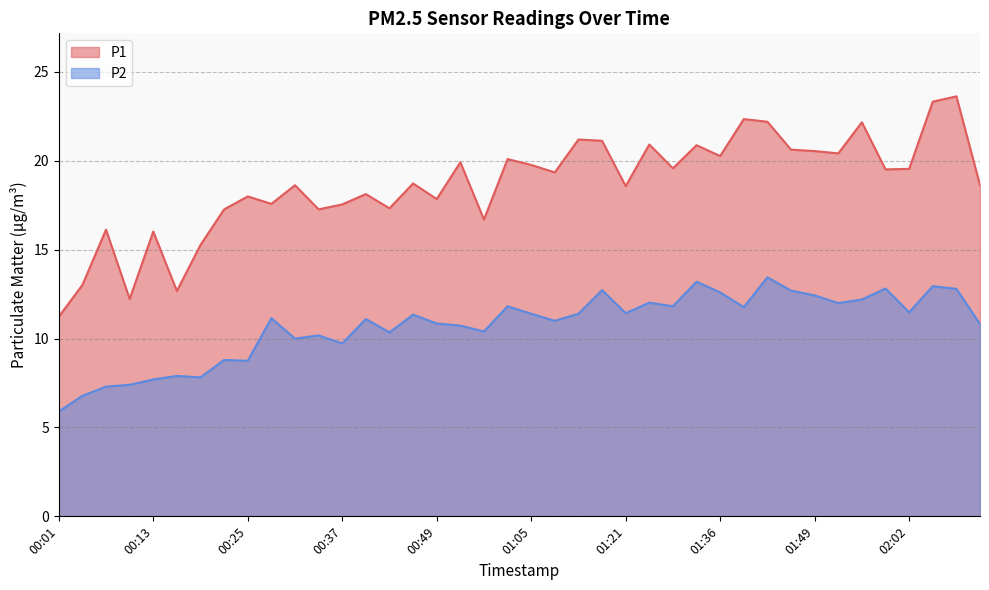

Rank the series at 01:02 from highest to lowest value.

P1, P2